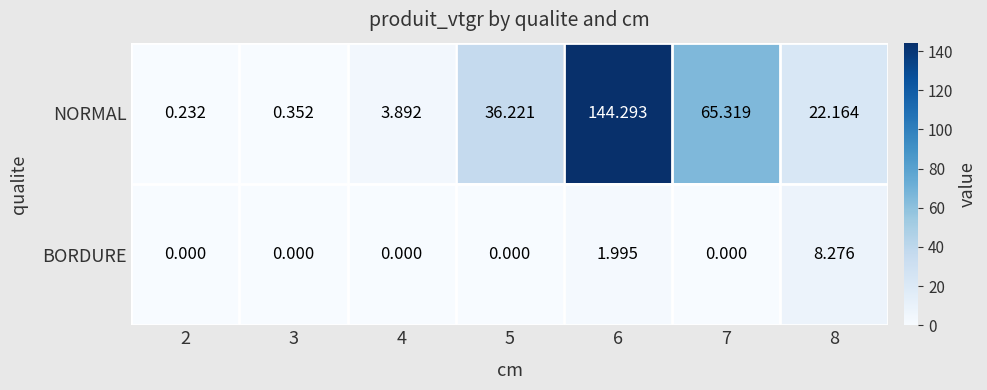

Rank the series by their average value, from lowest to highest.

BORDURE, NORMAL